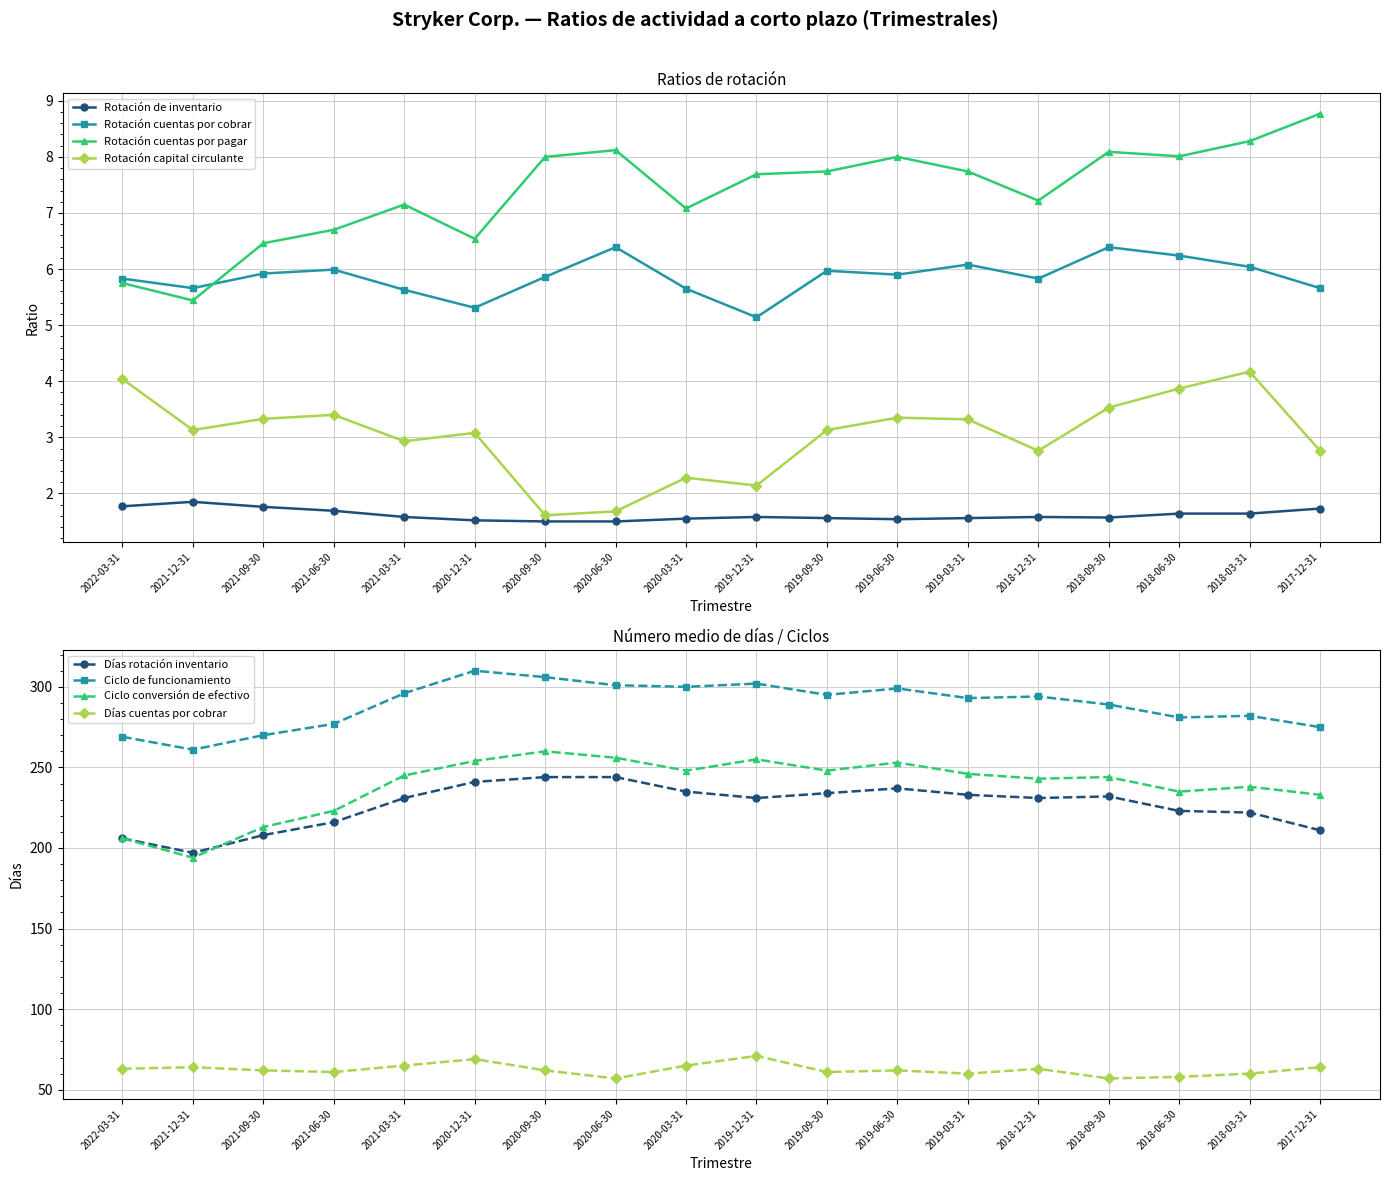

Between 2021-12-31 and 2019-12-31, which series saw the biggest shift?

Rotación cuentas por pagar